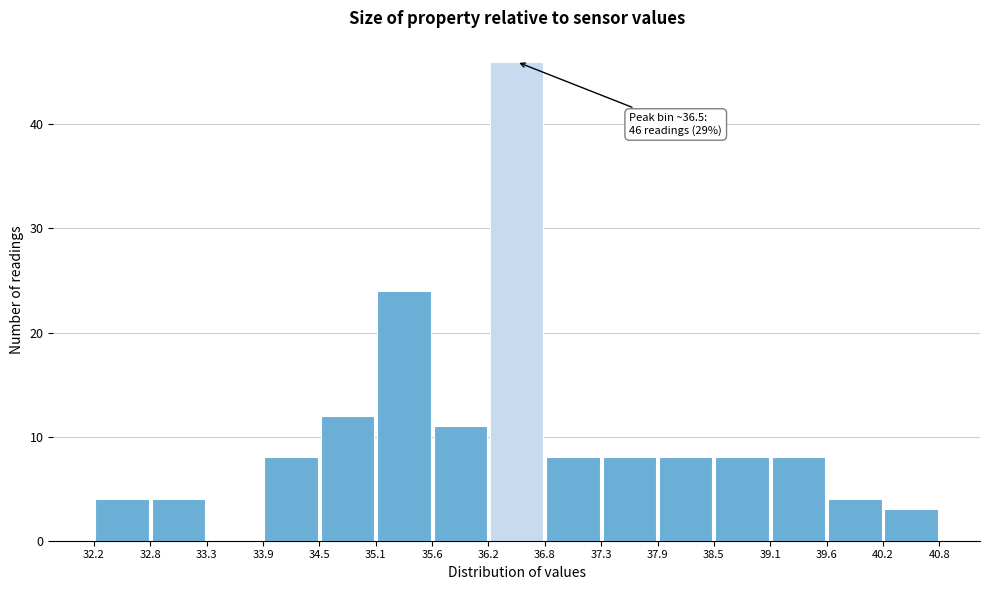

Which range on the x-axis has the tallest bar?

36.2 to 36.8